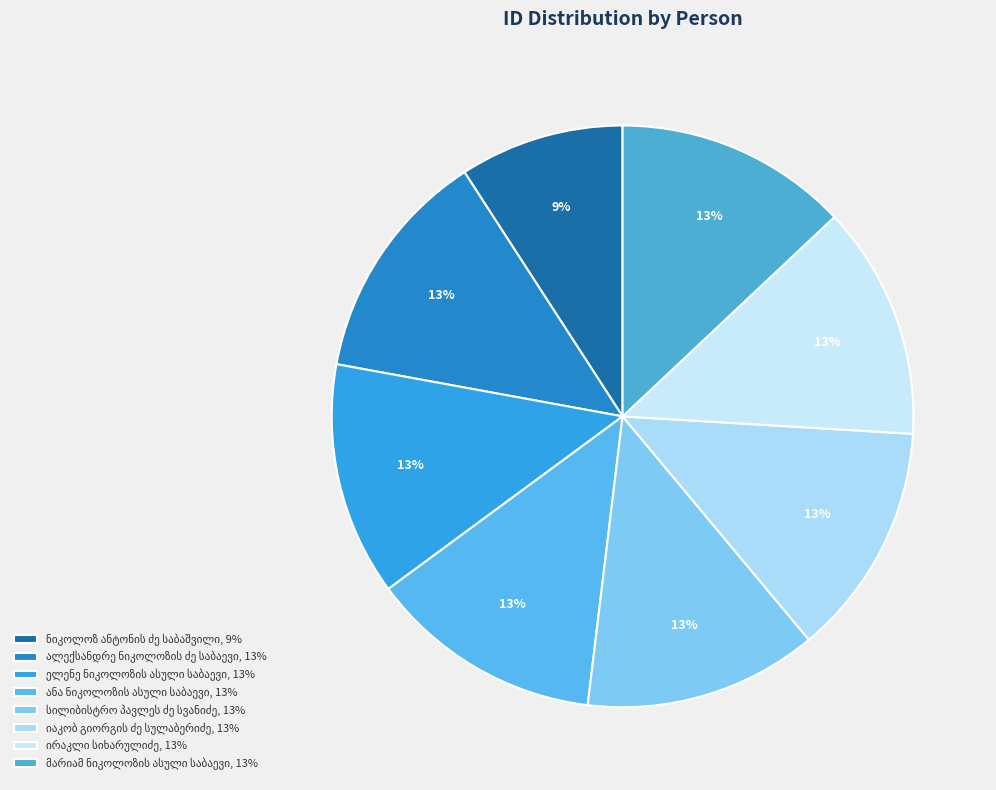

How many slices are in this pie chart?

8